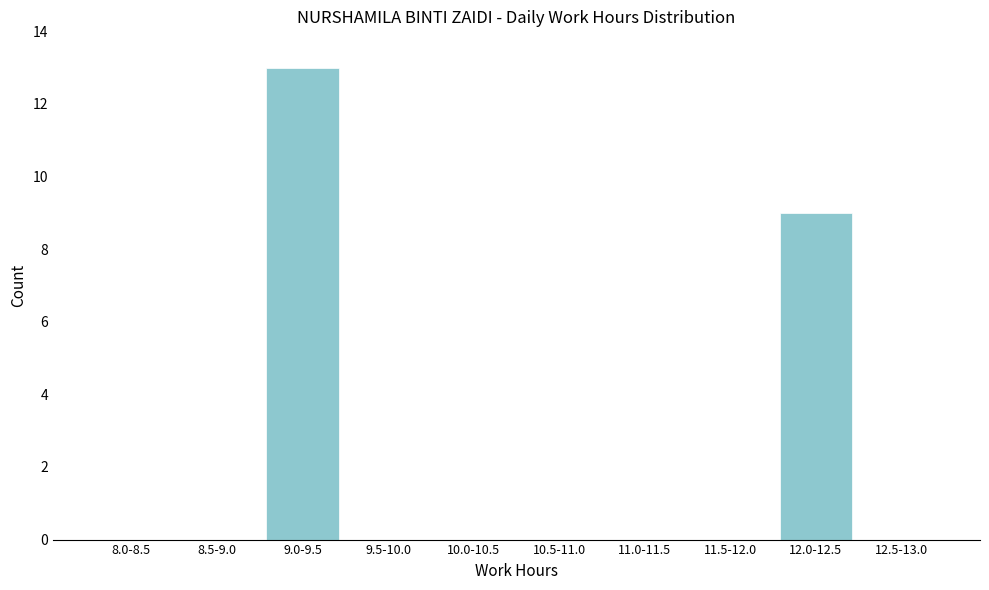

Reading right to left, transcribe all the data shown in this chart.

12.5-13.0=0	12.0-12.5=9	11.5-12.0=0	11.0-11.5=0	10.5-11.0=0	10.0-10.5=0	9.5-10.0=0	9.0-9.5=13	8.5-9.0=0	8.0-8.5=0